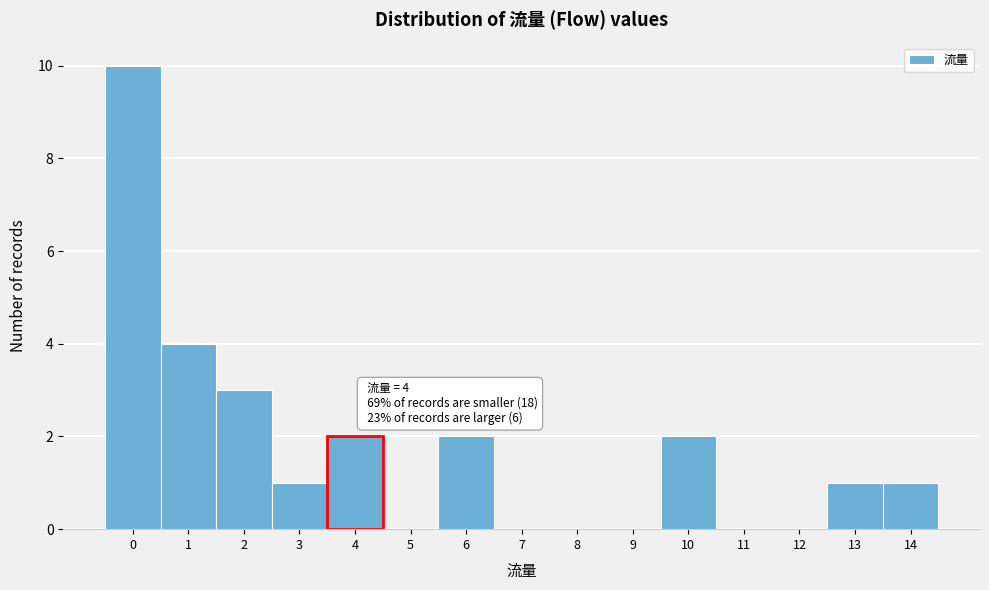

Reading right to left, what are all the values shown in this chart?

14=1	13=1	12=0	11=0	10=2	9=0	8=0	7=0	6=2	5=0	4=2	3=1	2=3	1=4	0=10